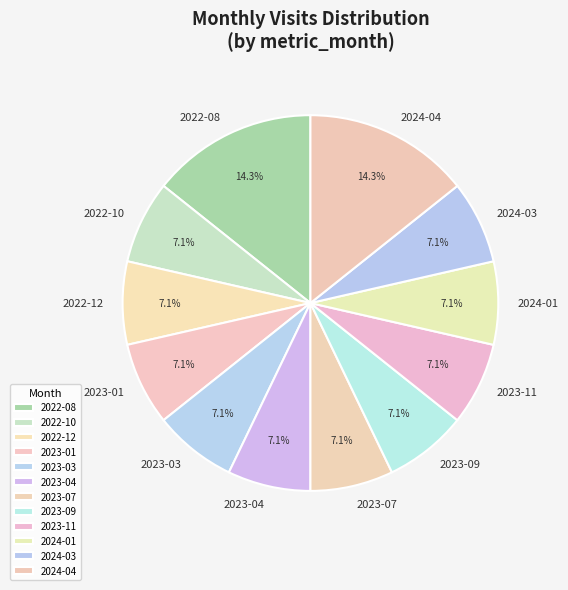

Count the number of slices in the pie.

12